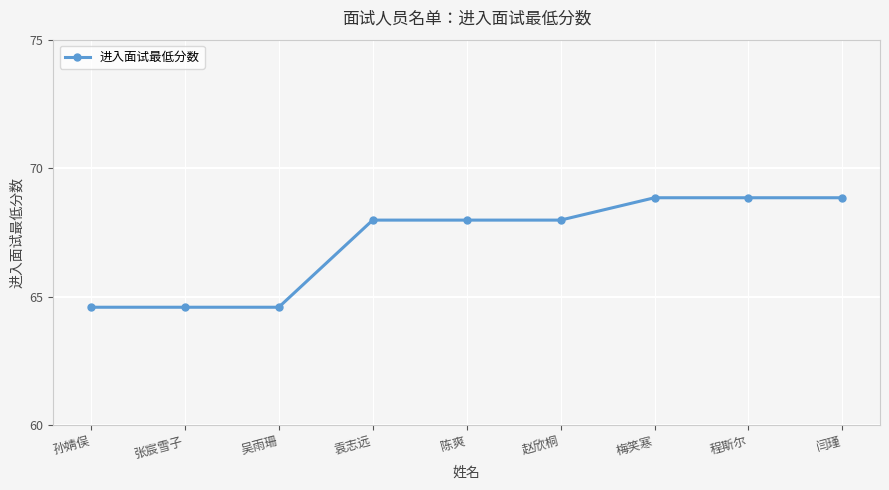

What is the smallest value displayed?

64.6